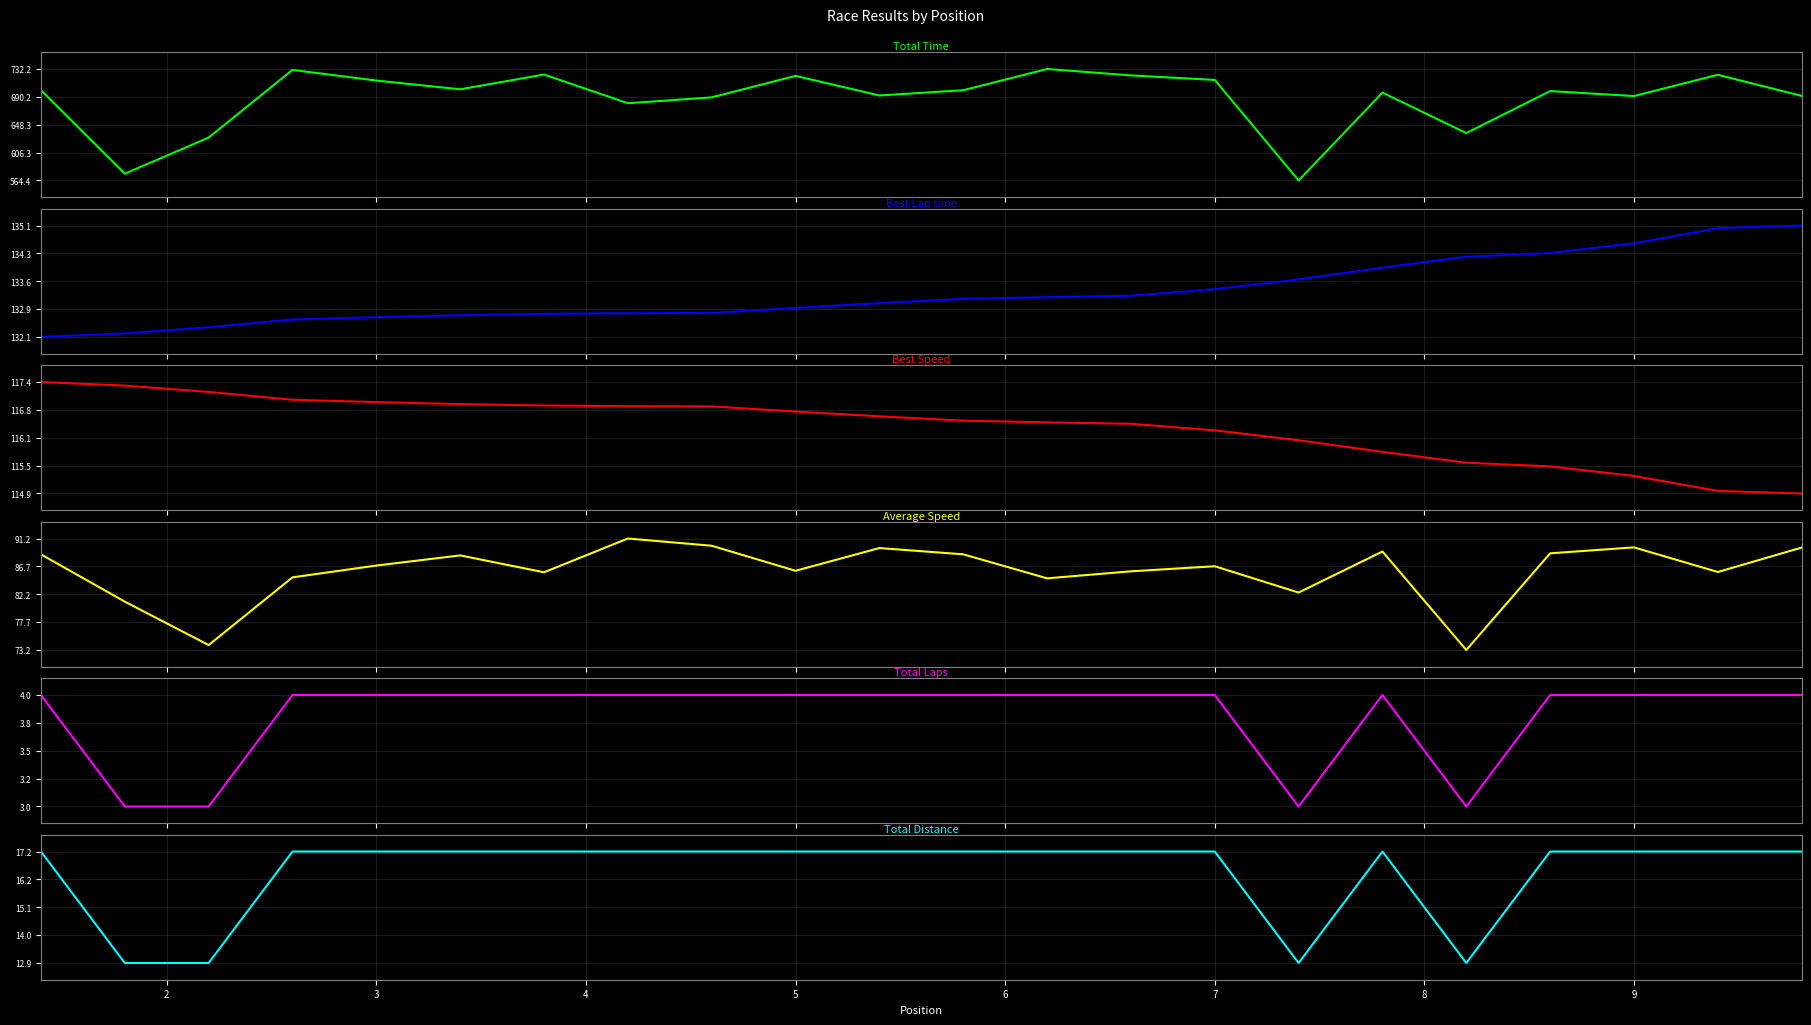

Does the chart have visible grid lines?

Yes